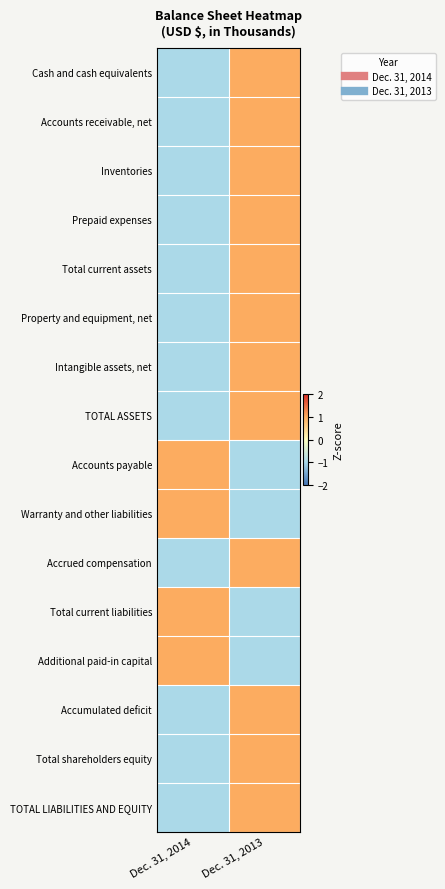

What is the spread (max minus min) of values at Dec. 31, 2014?

2